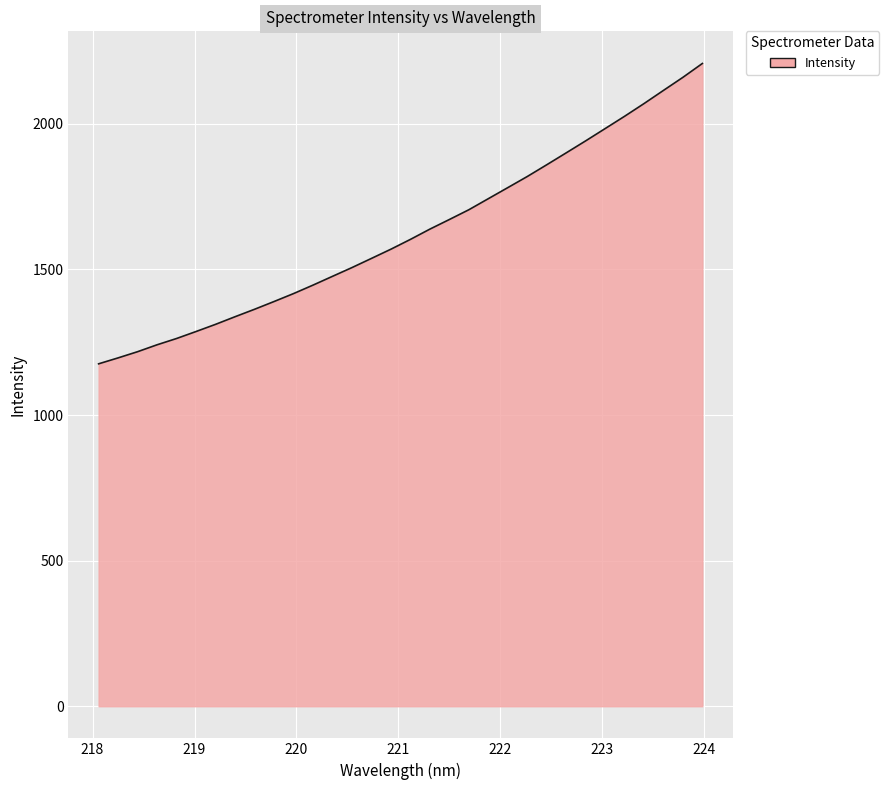

What is the maximum value shown in the chart?

2207.6